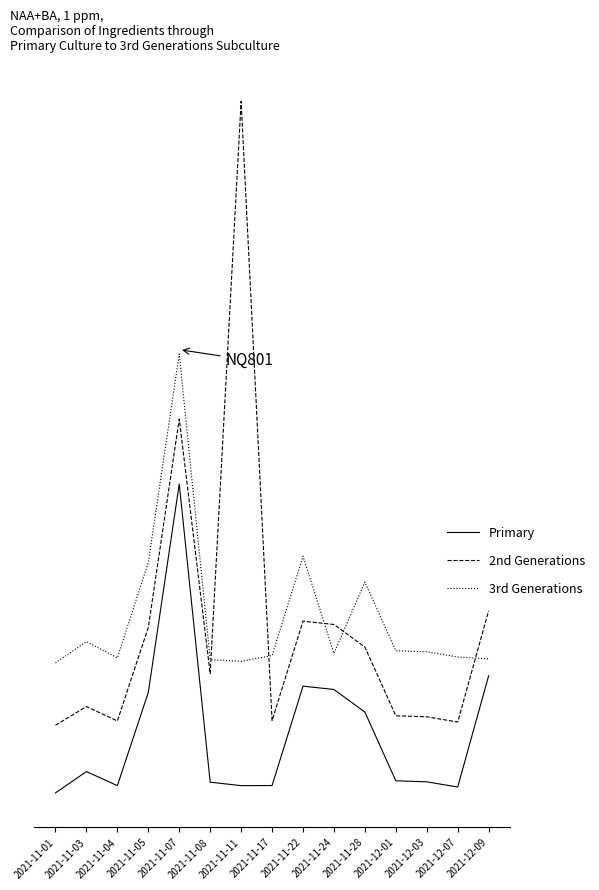

True or false: Primary has more than 1 points higher than both neighbors.

True